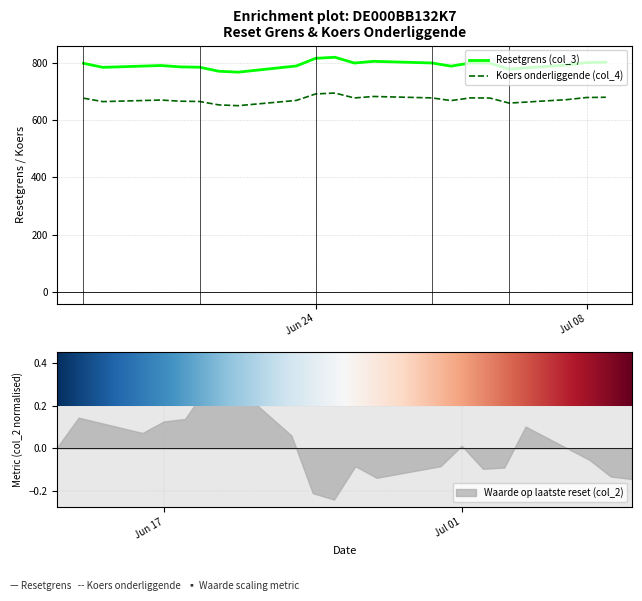

What is the value of the Koers onderliggende (col_4) point at the 17th from the left?

659.4